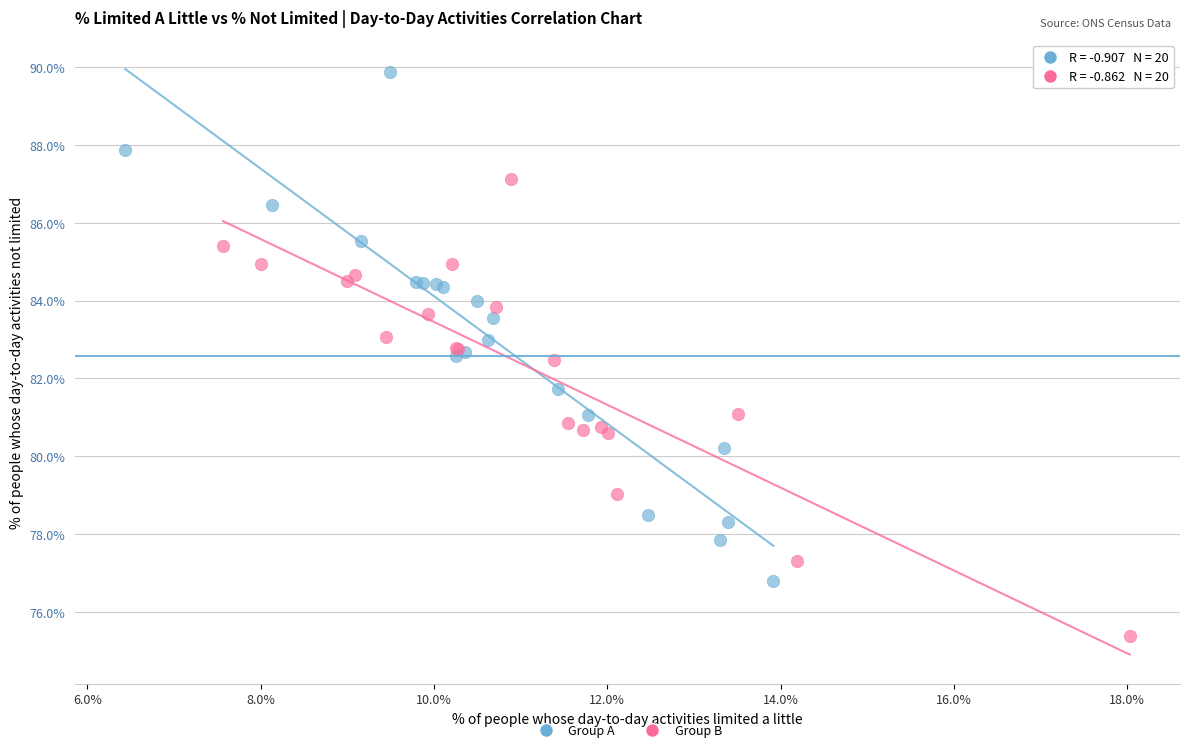

Which series reaches the maximum Y coordinate?

Group A